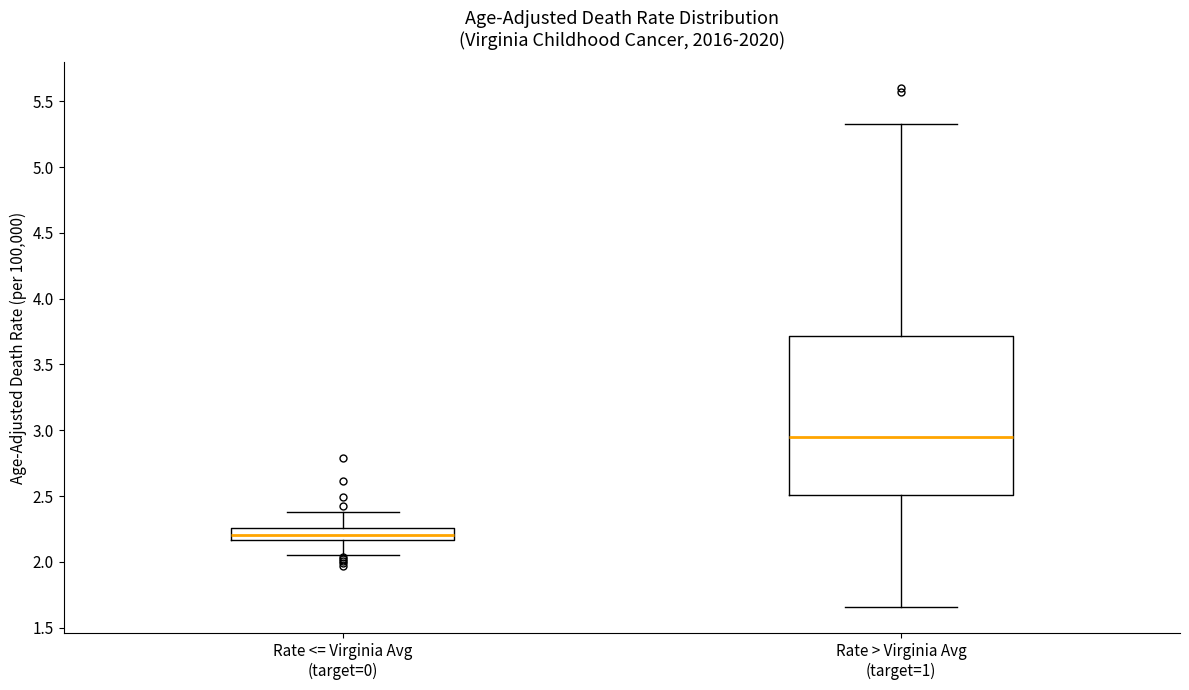

Comparing the boxes themselves (not the whiskers), which one is the tallest?

Rate > Virginia Avg (target=1)